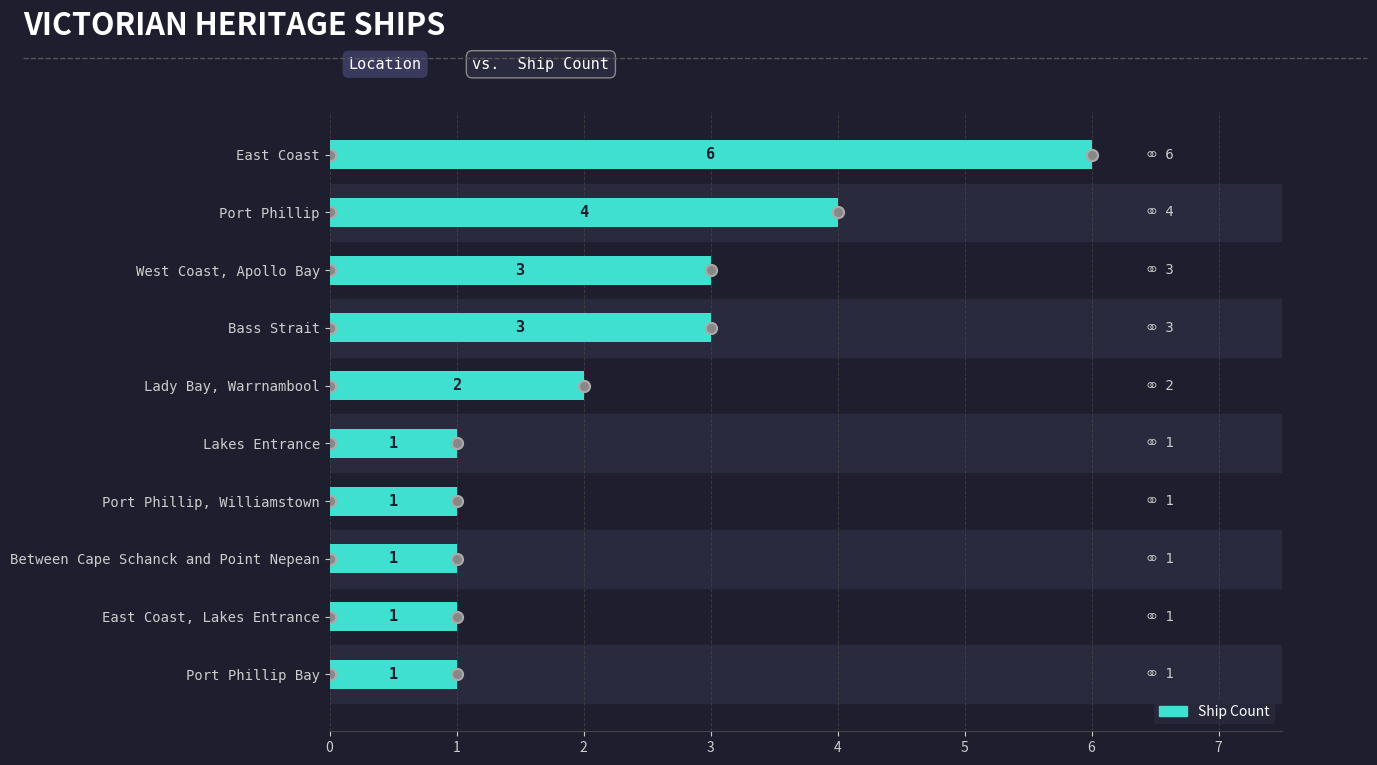

The value at Between Cape Schanck and Point Nepean is 1. True or false?

True